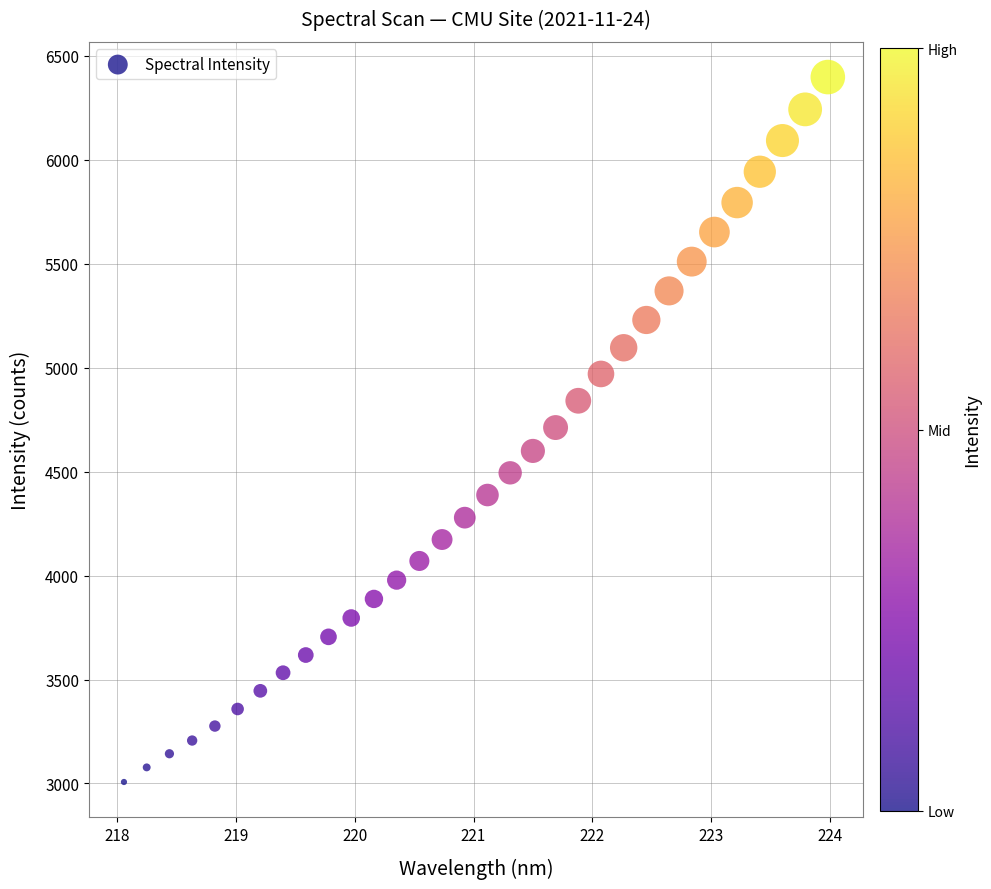

What is the range of Y values (max minus min)?

3390.4